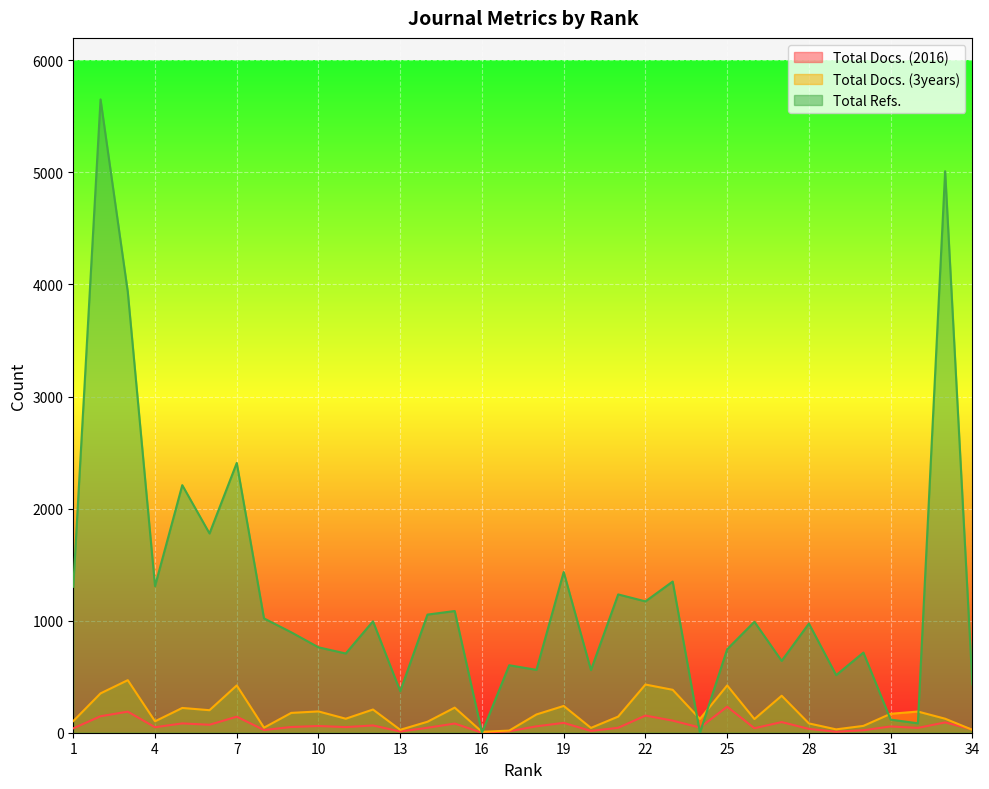

What is the value of the Total Docs. (2016) point at the 33rd from the left?

92